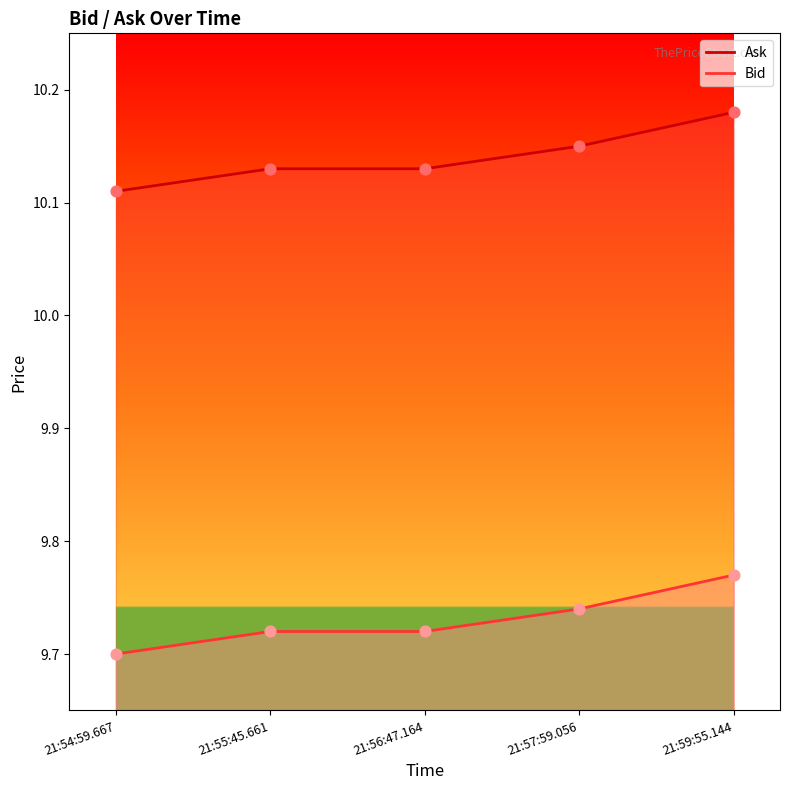

Which series contains the highest Y value?

Ask